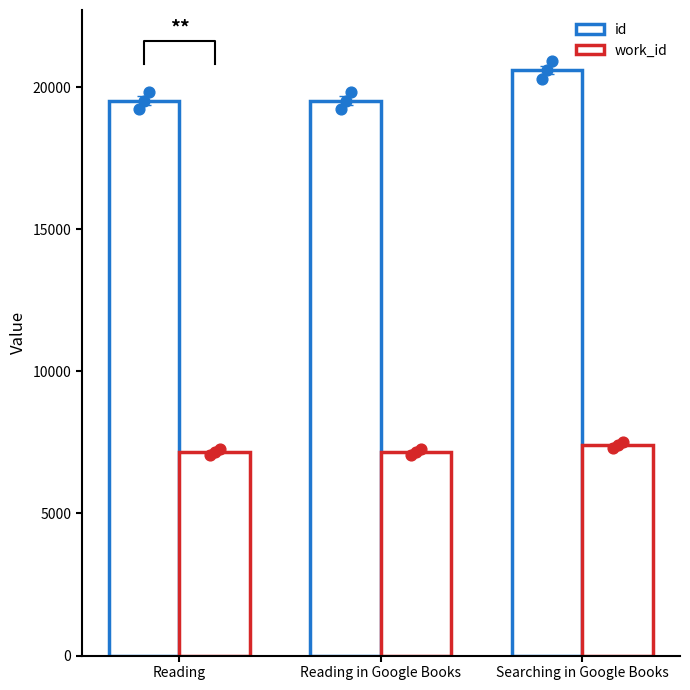

What are all the series names shown in the legend?

id, work_id